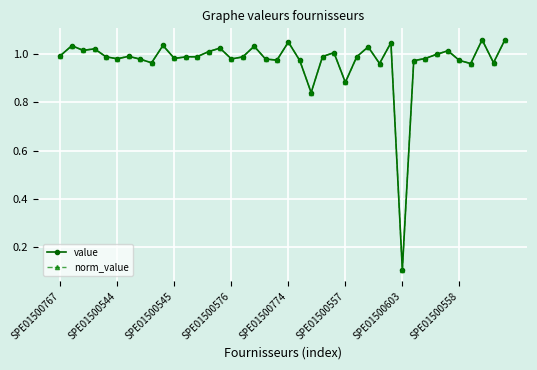

Does the chart have visible grid lines?

Yes